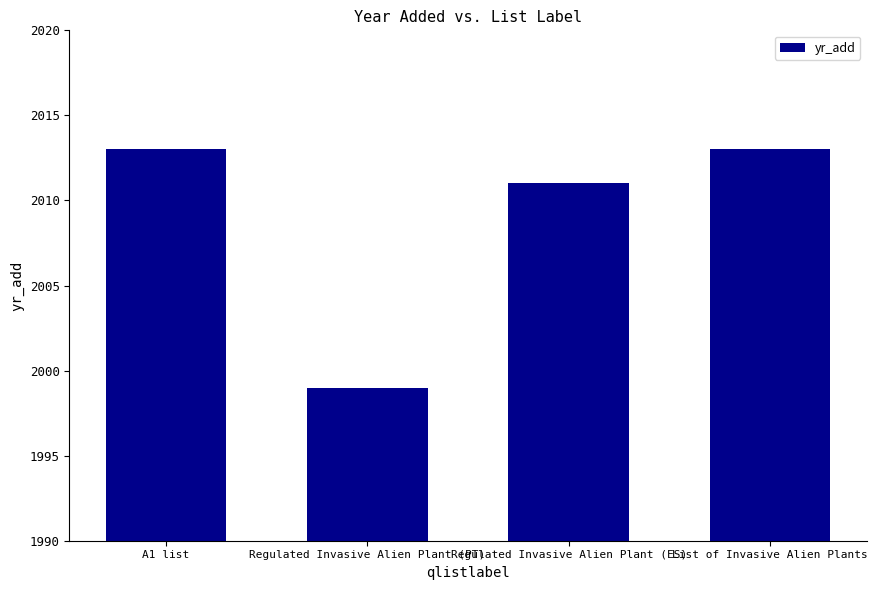

What is the smallest value displayed?

1999